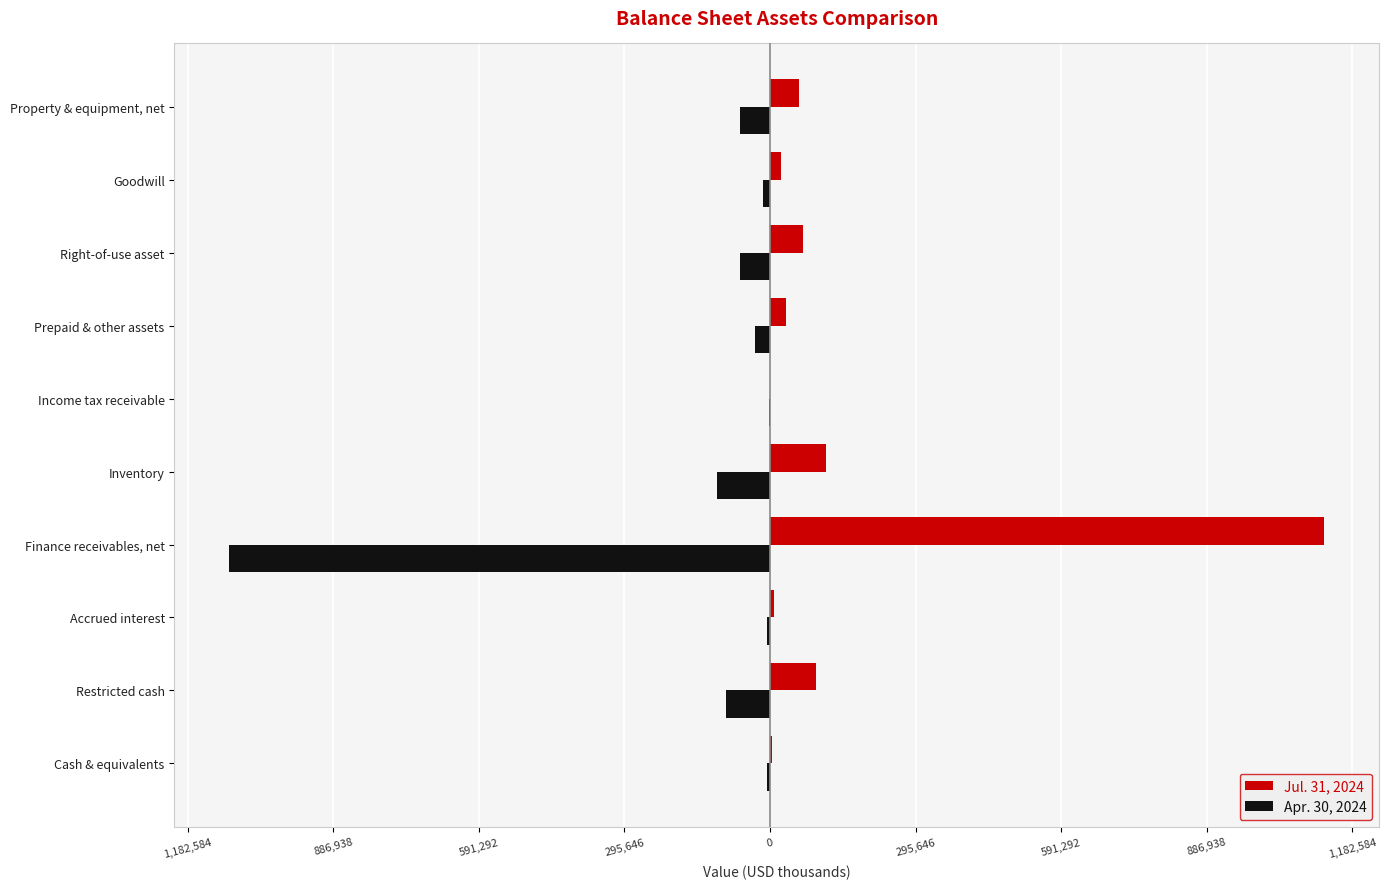

What are all the series names shown in the legend?

Jul. 31, 2024, Apr. 30, 2024